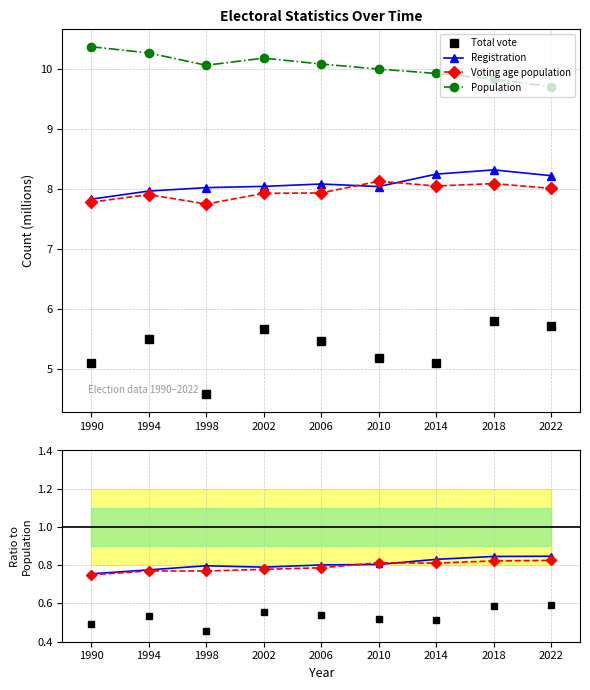

Where is Population nearest to the value 10?

2010